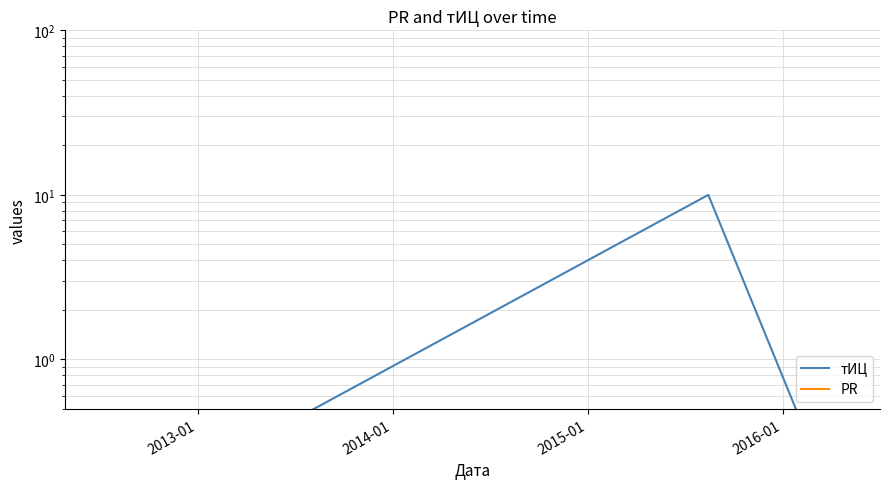

Is the value of PR at 2012-01 greater than the value of тИЦ at 2013-01?

No